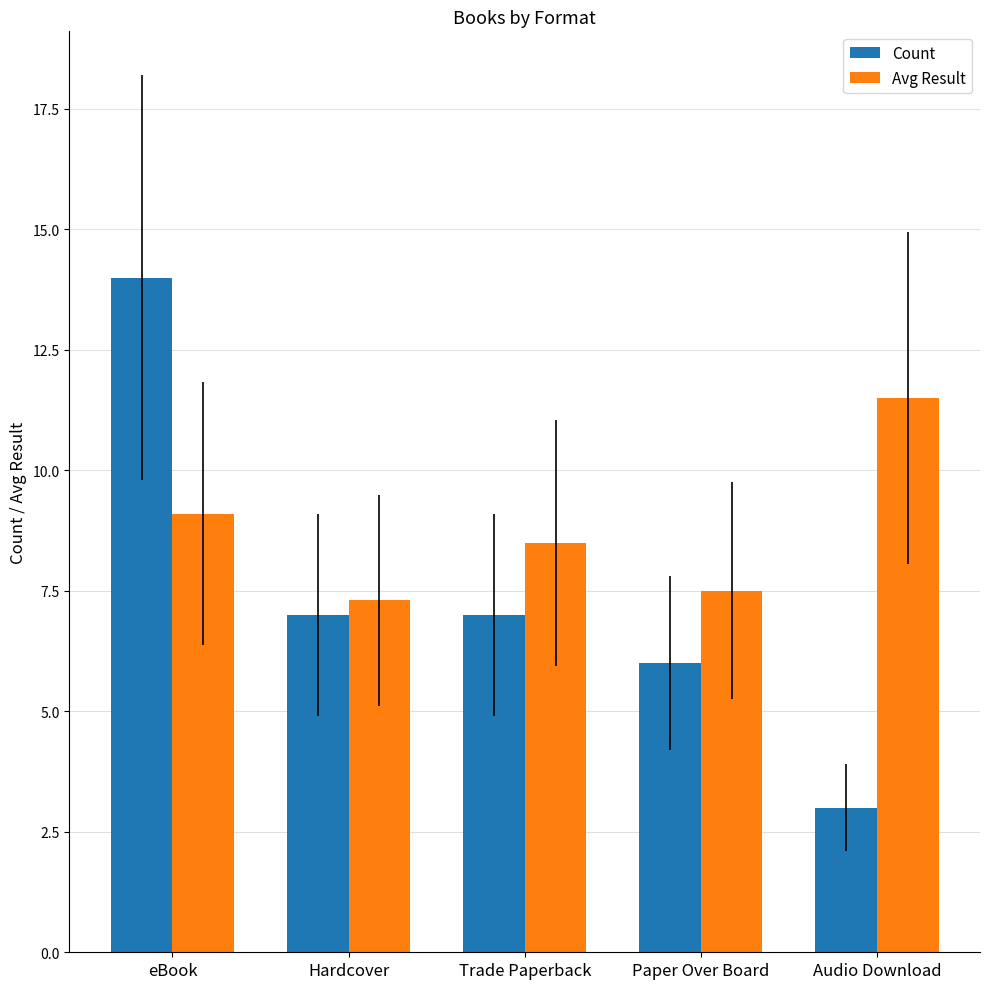

Rank the series by their average value, from lowest to highest.

Count, Avg Result